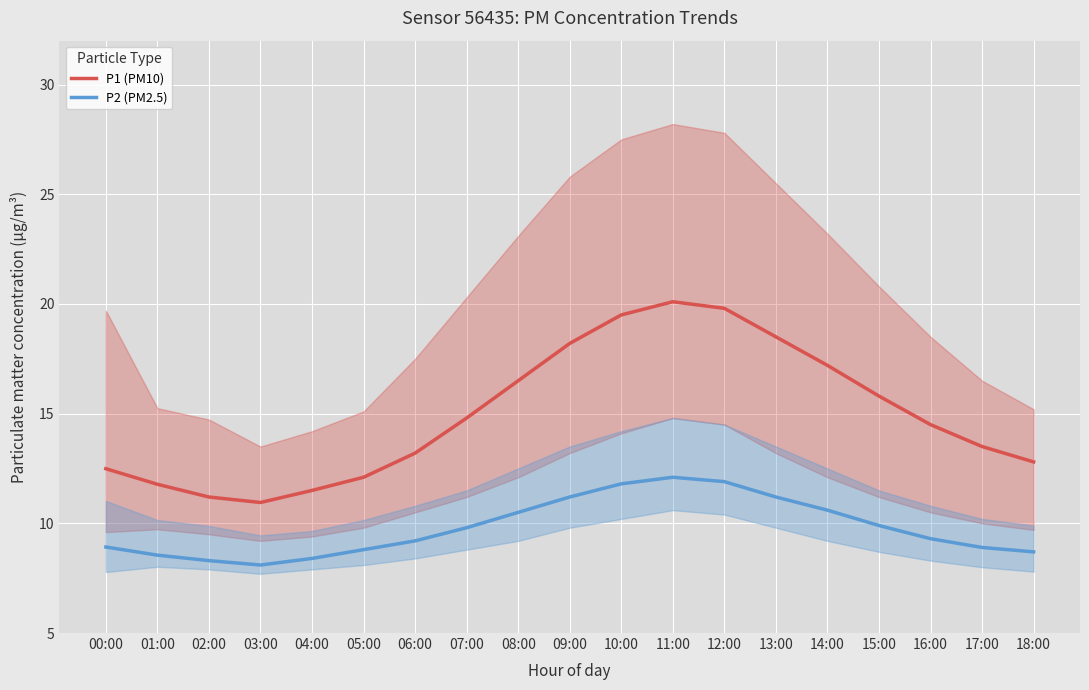

Rank the series at 17:00 from highest to lowest value.

P1 (PM10), P2 (PM2.5)